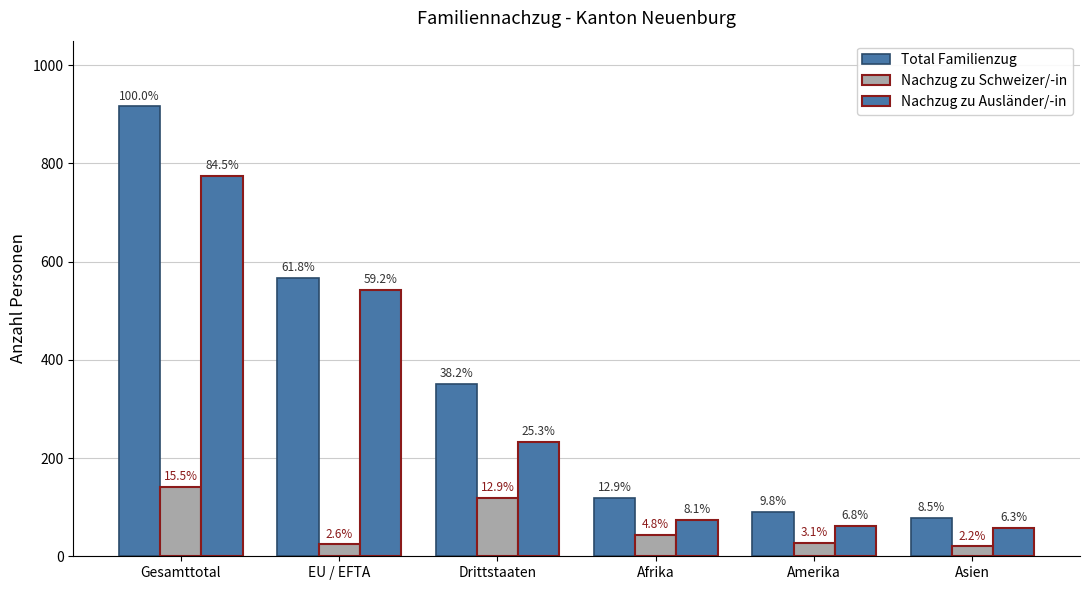

At which category is the sum across all series the highest?

Gesamttotal